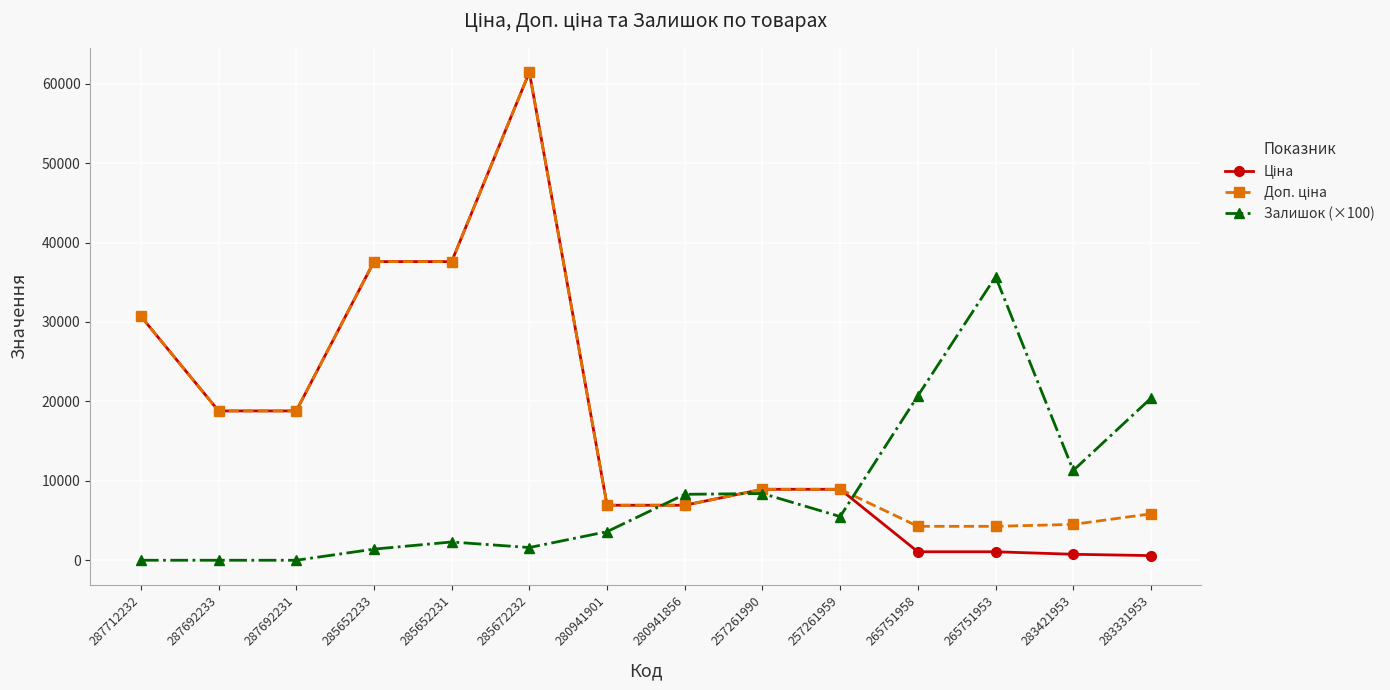

What is the difference between the highest and lowest values at 257261959?

3434.1